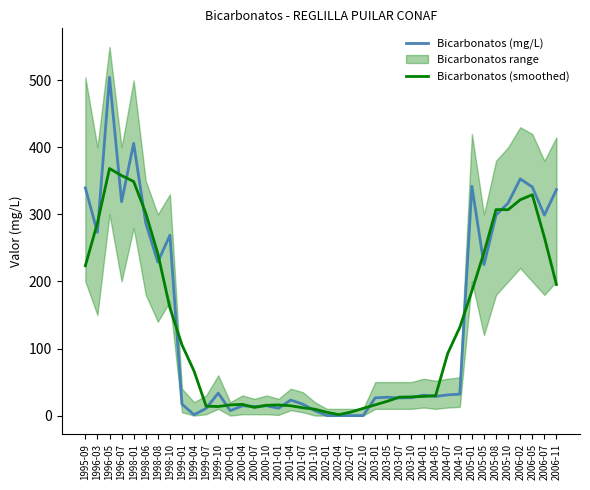

Reading right to left, list all the values displayed in this chart.

Bicarbonatos (mg/L): 337.0	299.0	341.0	353.0	317.0	299.0	225.0	342.0	32.0	30.9	28.6	30.5	26.7	26.4	27.3	26.5	0.0	0.0	0.0	0.0	7.3	17.1	23.2	11.0	14.6	13.4	14.6	7.3	33.5	10.8	1.2	17.1	269.0	229.0	287.0	406.0	318.9	504.5	273.3	339.6
Bicarbonatos (smoothed): 195.4	266.0	329.4	321.8	307.0	307.2	243.0	185.8	131.7	92.8	29.7	28.6	27.9	27.5	21.4	16.0	10.8	5.3	1.5	4.9	9.5	11.7	14.6	15.9	15.4	12.2	16.7	15.9	13.5	14.0	66.3	105.4	160.7	241.6	302.0	349.1	357.9	368.5	287.3	223.5